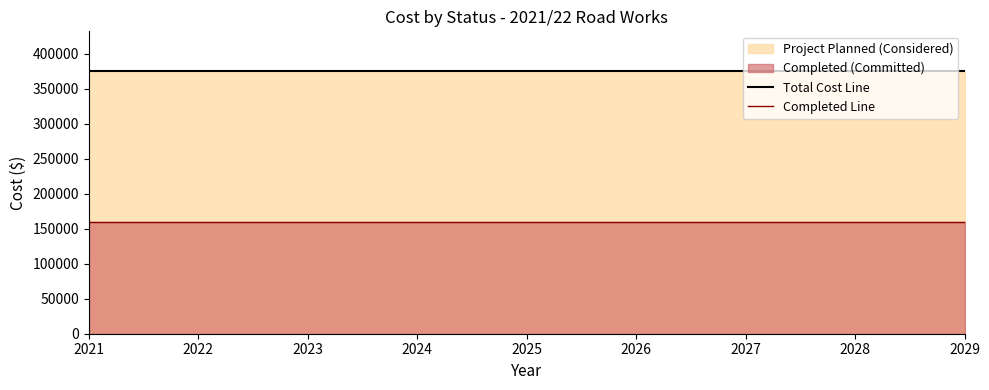

At 2027, list the series in order from largest to smallest.

Total Cost Line, Completed Line